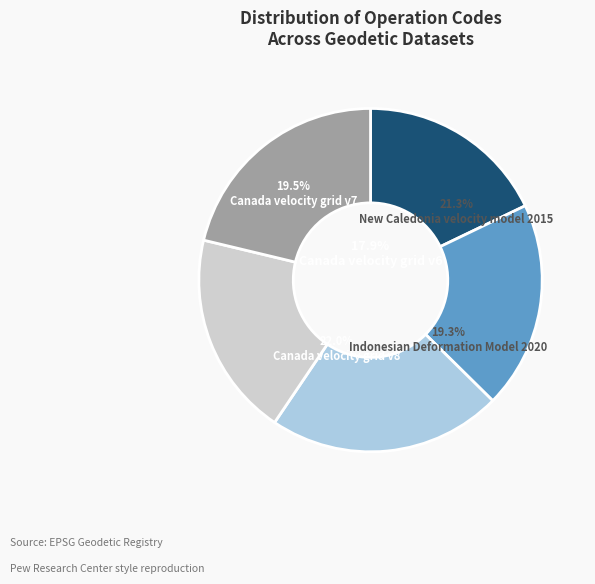

What portion of the pie excludes Canada velocity grid v6?

82.1%